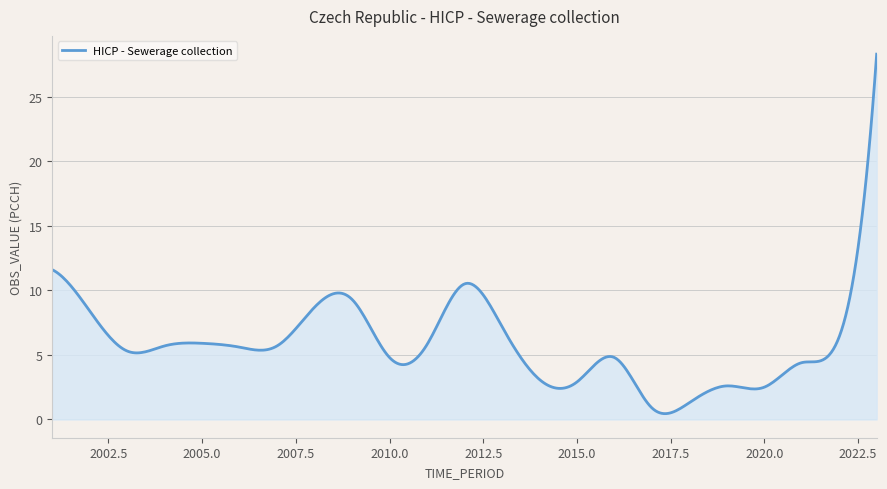

What is the difference between the maximum and minimum values?

27.8